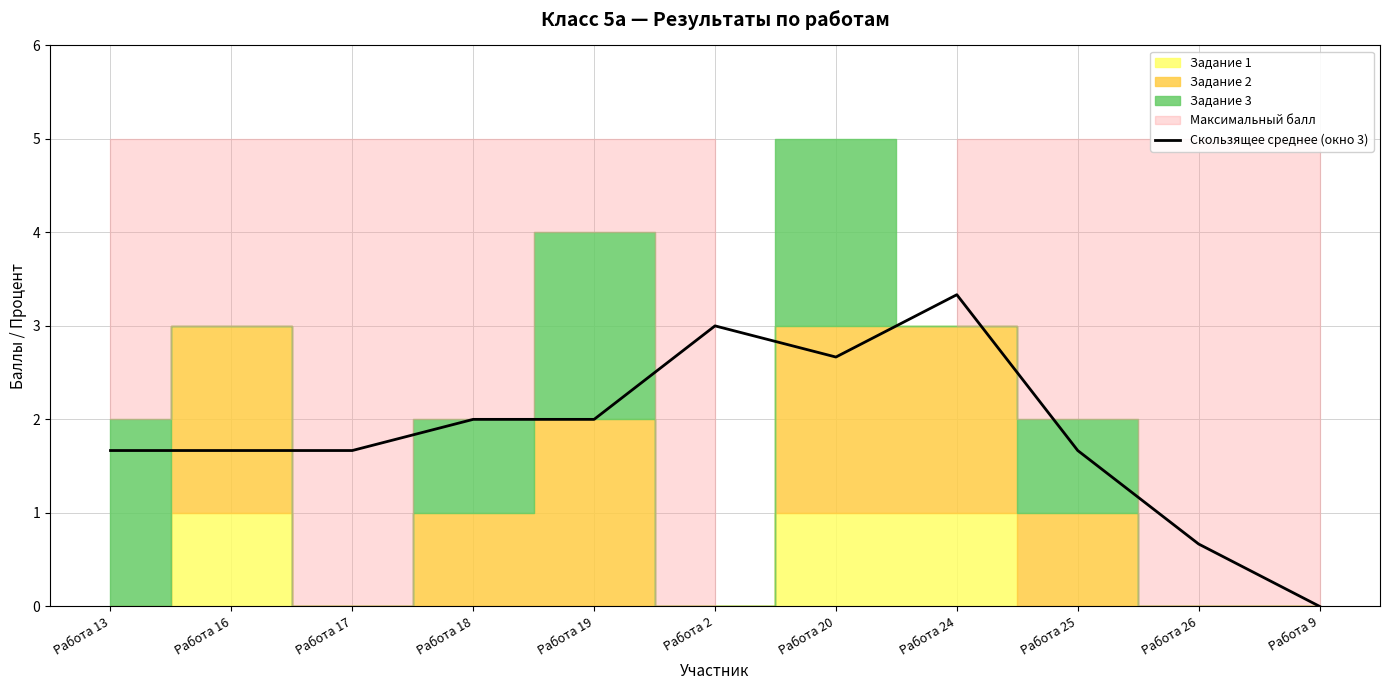

What is the ratio of the value at Работа 20 to the value at Работа 24?

0.8